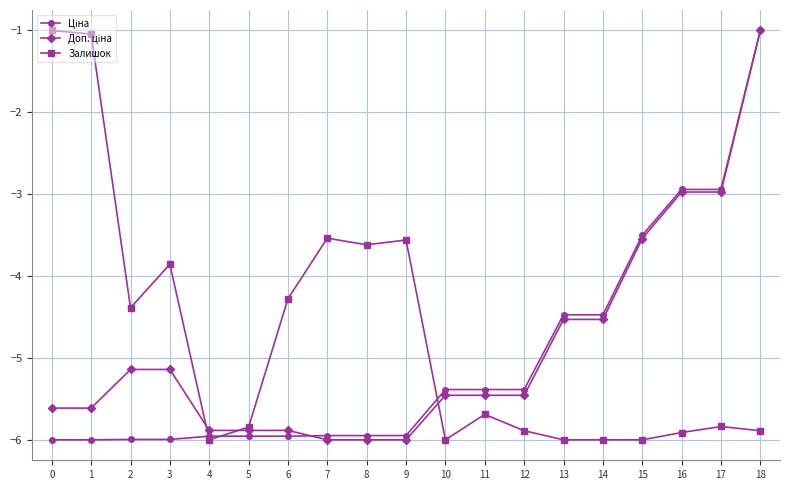

What is the total value across all series at 3?

-15.0